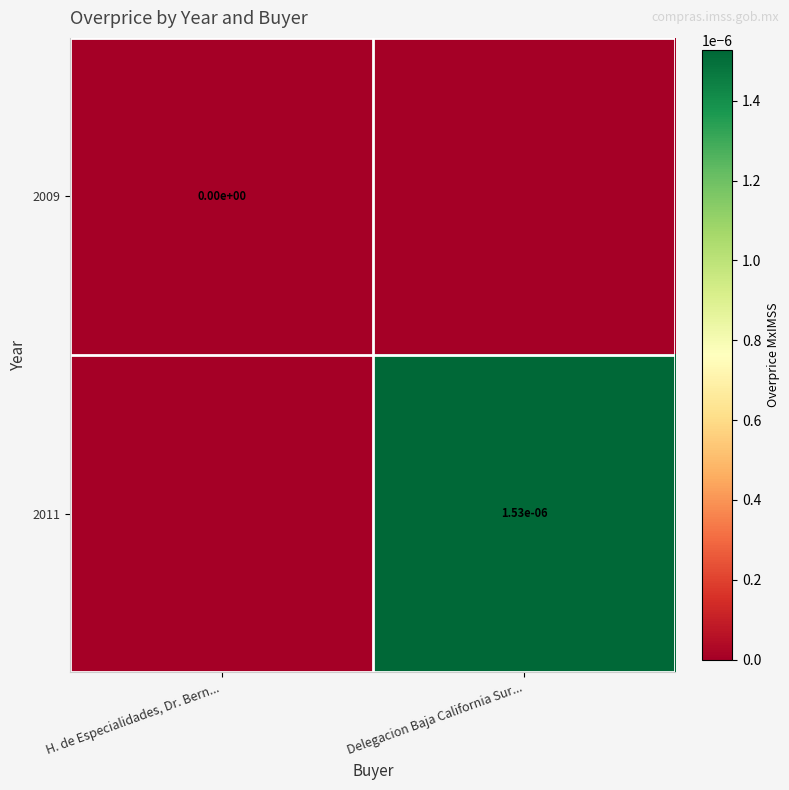

Rank the categories by 2009 value from highest to lowest.

H. de Especialidades, Dr. Bern..., Delegacion Baja California Sur...